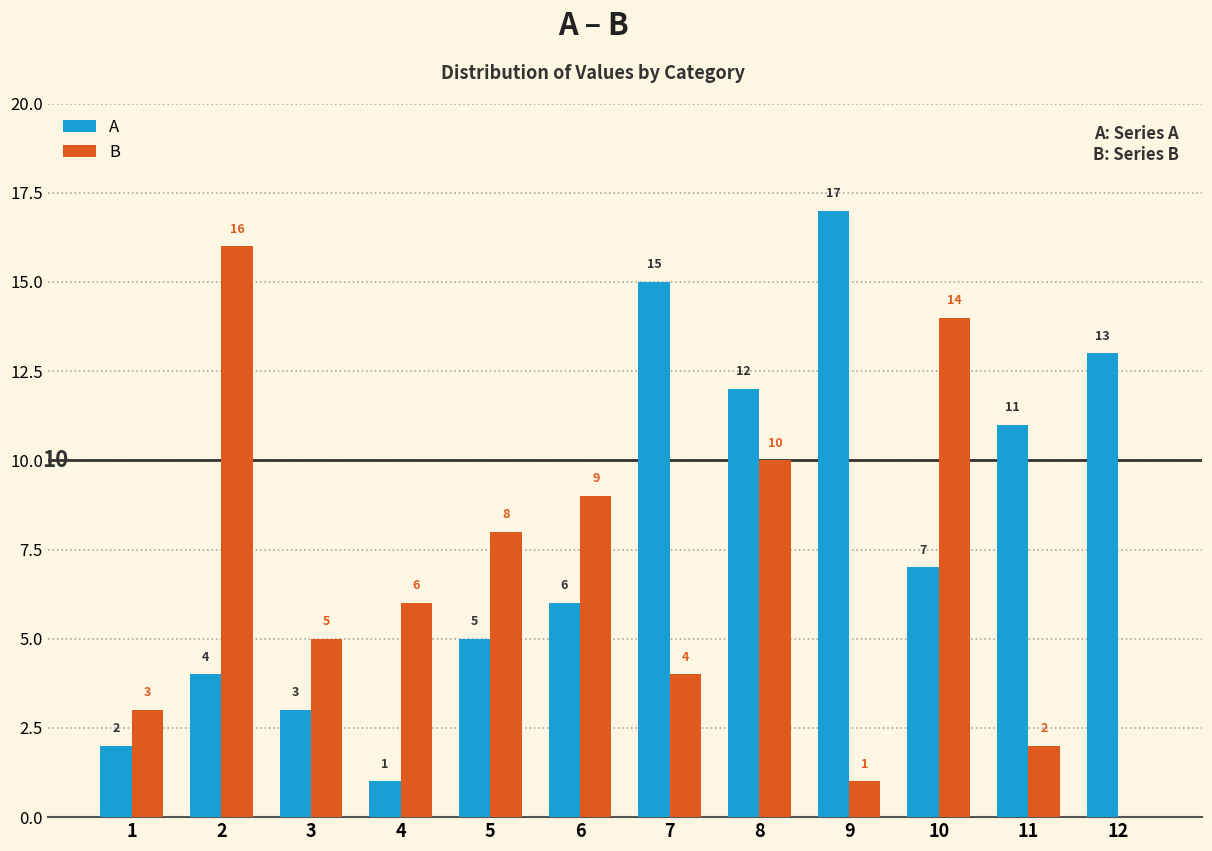

Are the bars grouped side by side (vs. stacked)?

Yes